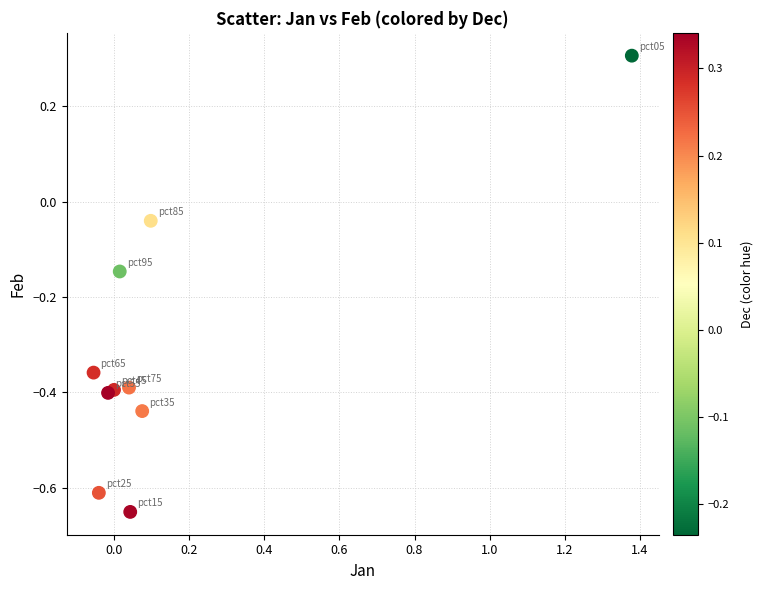

What is the range of X values (max minus min)?

1.4